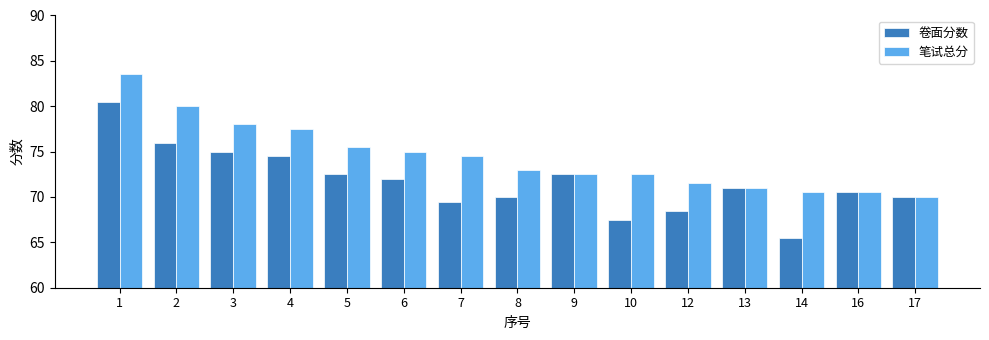

Rank the series by their average value, from highest to lowest.

笔试总分, 卷面分数